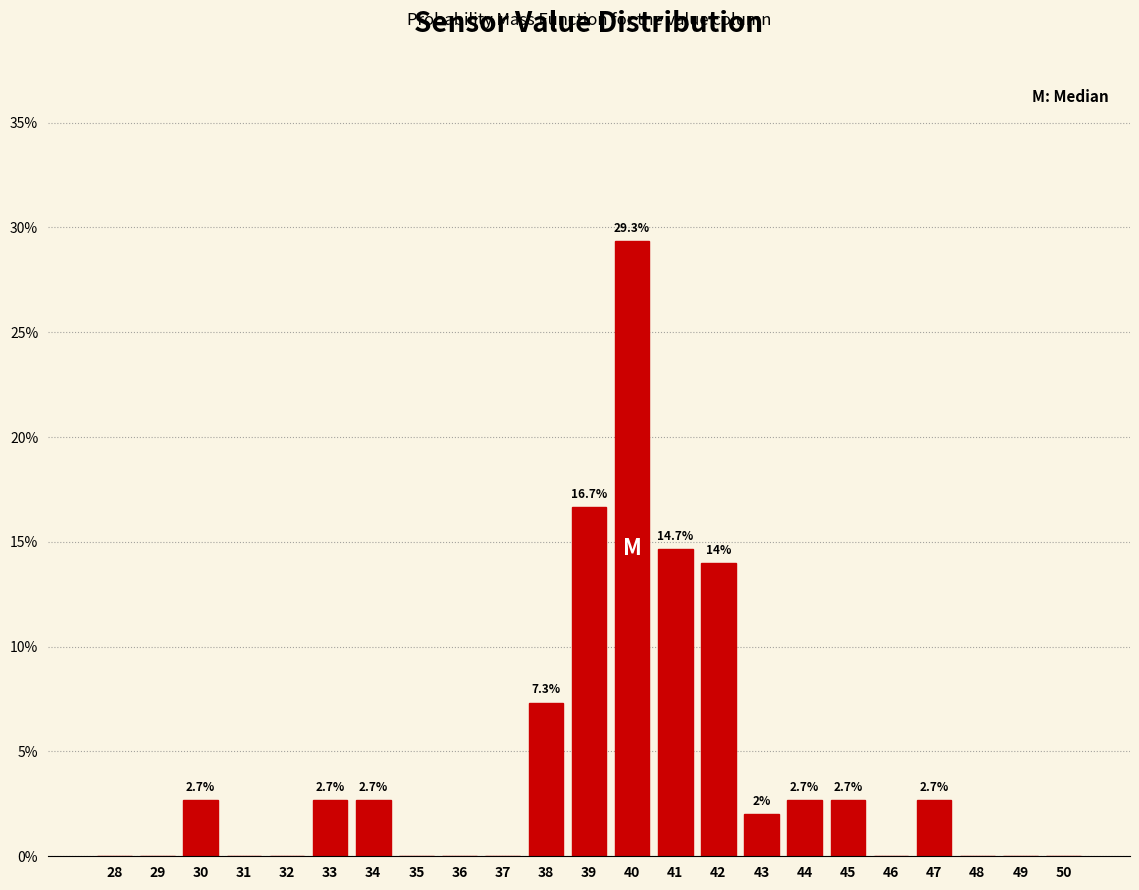

Reading left to right, transcribe all the data shown in this chart.

28=0.0	29=0.0	30=2.7	31=0.0	32=0.0	33=2.7	34=2.7	35=0.0	36=0.0	37=0.0	38=7.3	39=16.7	40=29.3	41=14.7	42=14.0	43=2.0	44=2.7	45=2.7	46=0.0	47=2.7	48=0.0	49=0.0	50=0.0